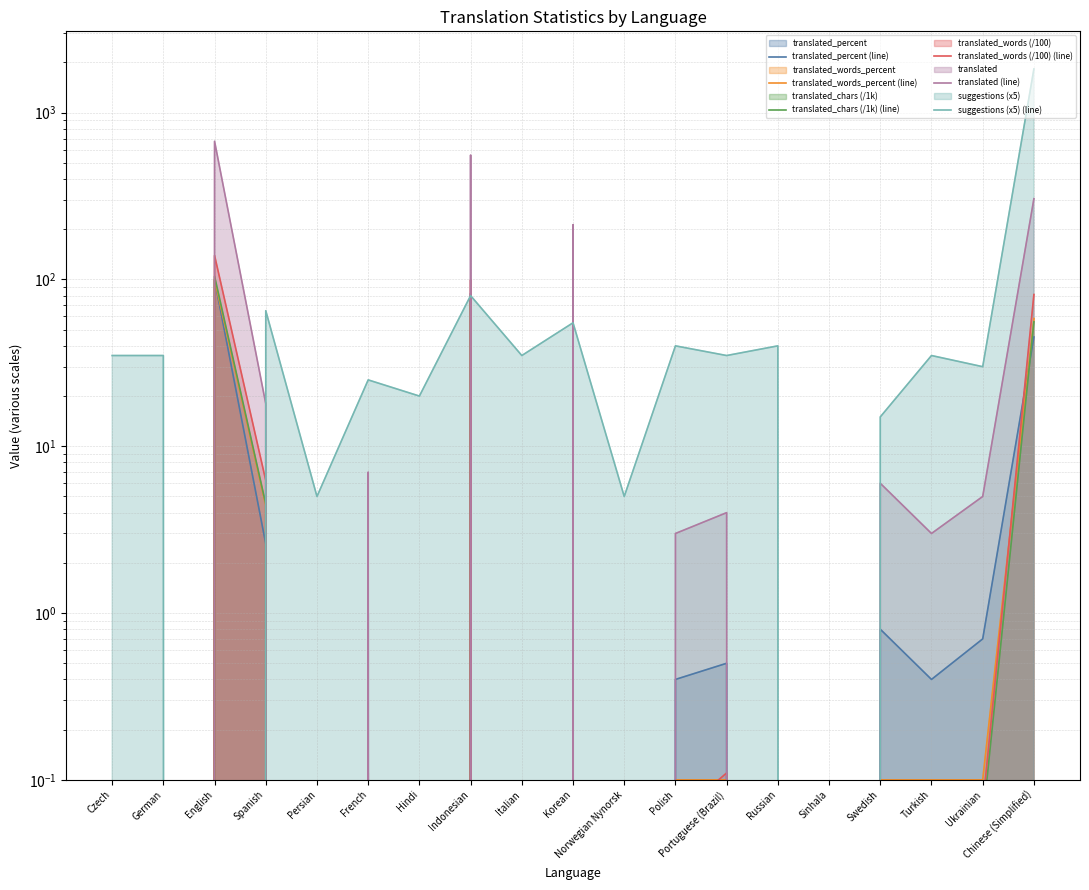

Rank the series at Turkish from lowest to highest value.

translated_words (/100) (line), translated_chars (/1k) (line), translated_words_percent (line), translated_percent (line), translated (line), suggestions (x5) (line)